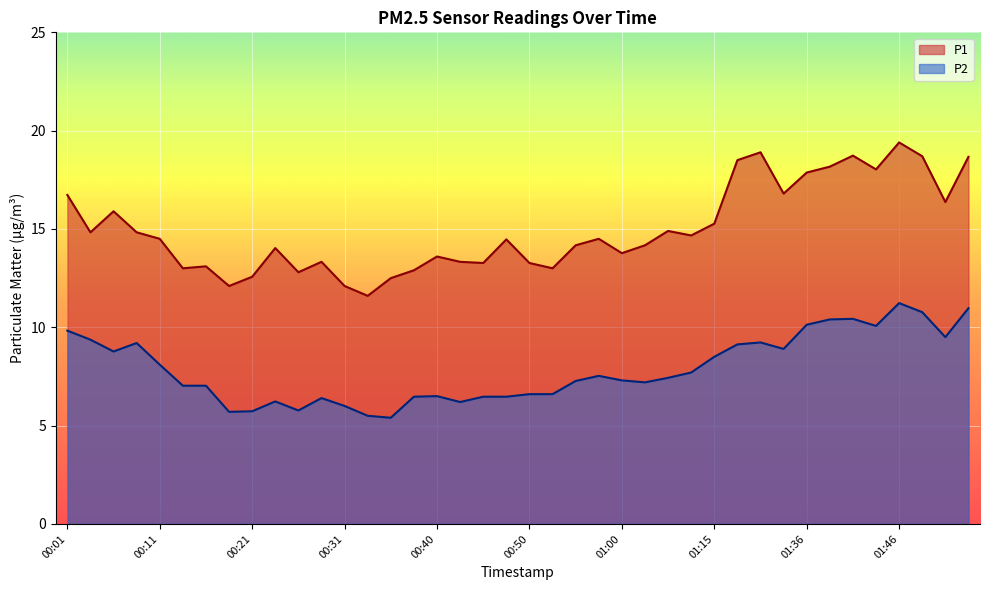

Is the value of P2 at 01:51 greater than the value of P1 at 01:53?

No